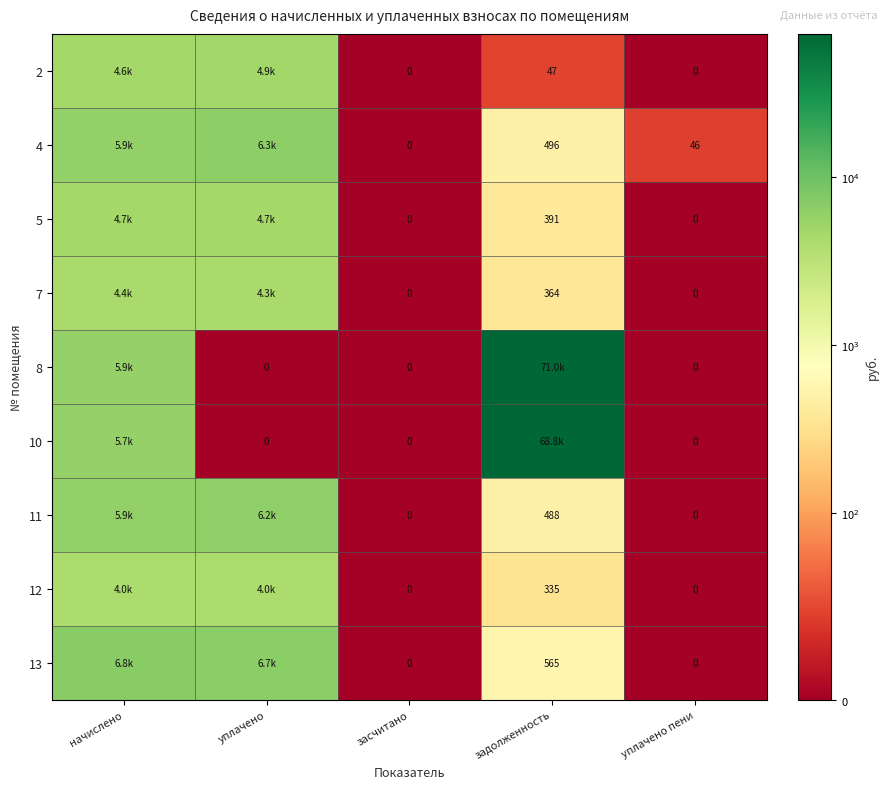

Is the value of 4 at уплачено пени greater than the value of 10 at засчитано?

Yes